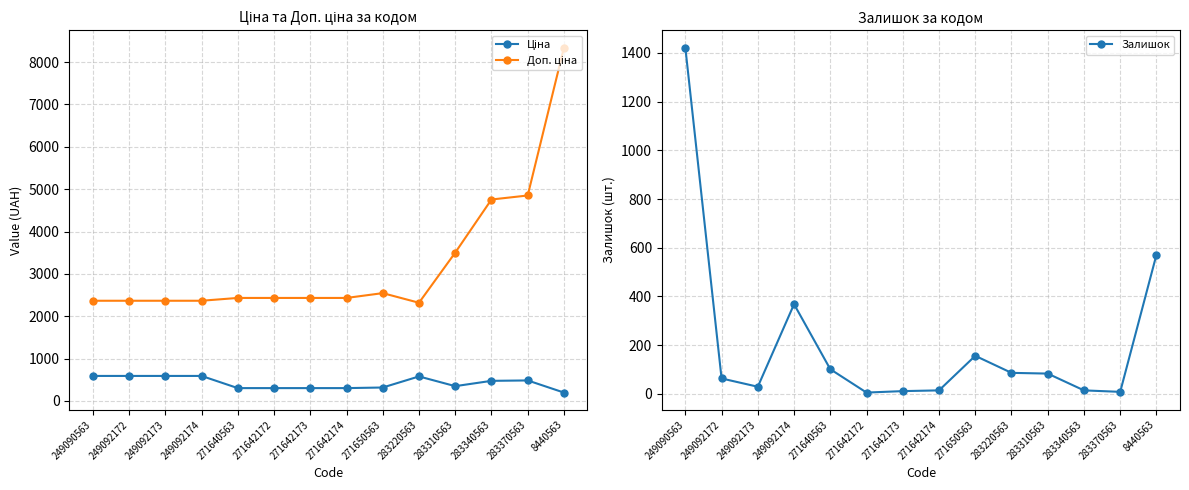

What is the sum of all Залишок values?

2931